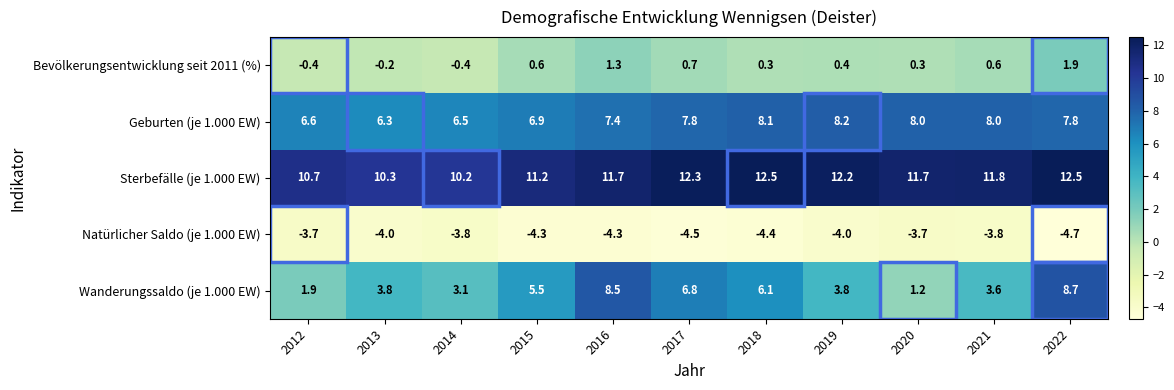

Is it true that Wanderungssaldo (je 1.000 EW) equals 6.2 at 2021?

False